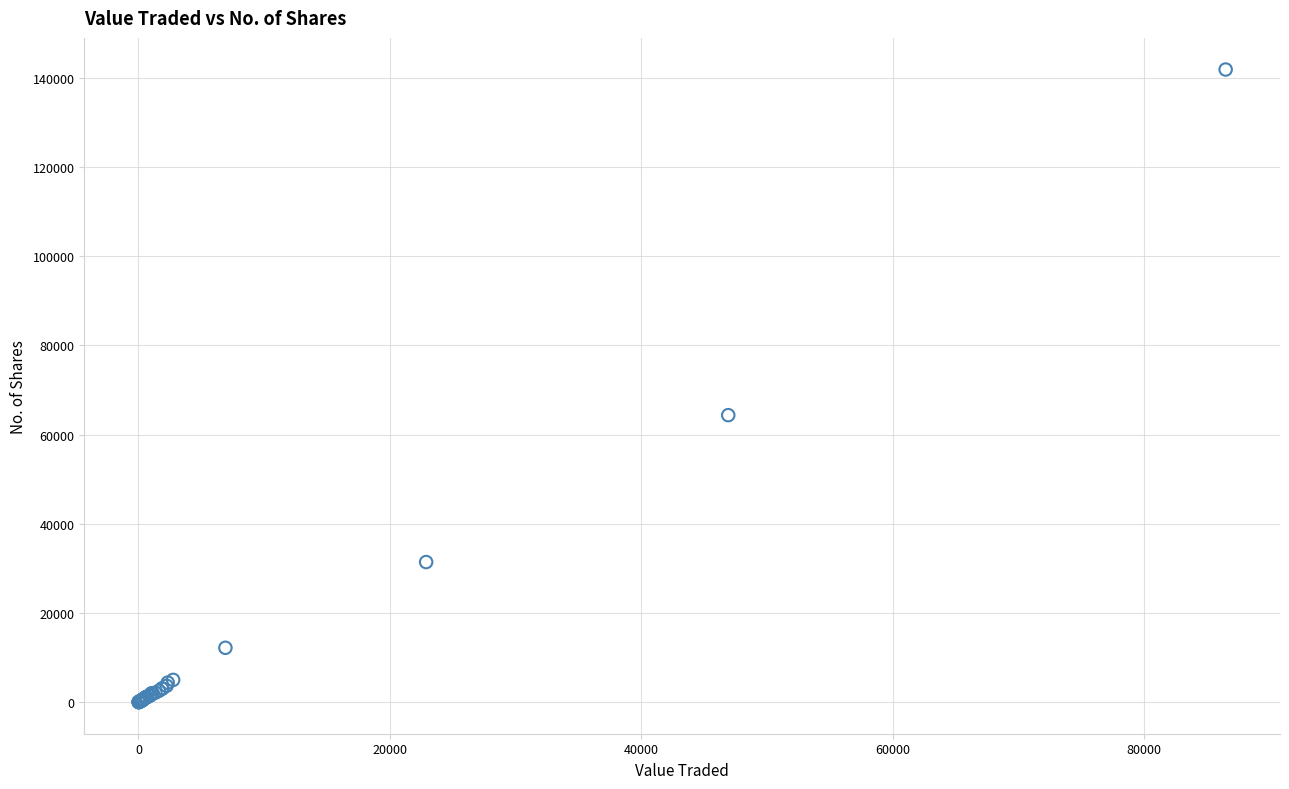

What Y value in the scatter plot is closest to 70918?

64341